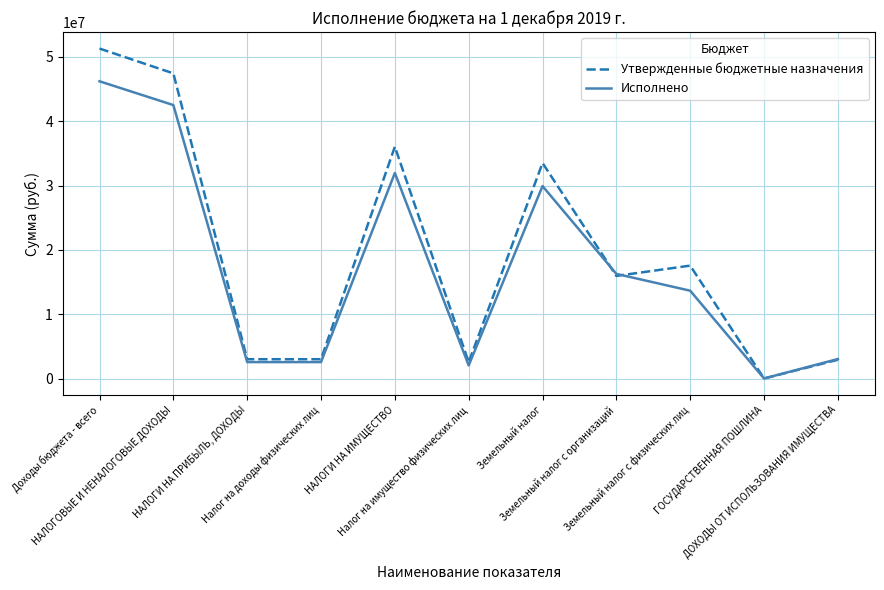

What are all the series names shown in the legend?

Утвержденные бюджетные назначения, Исполнено